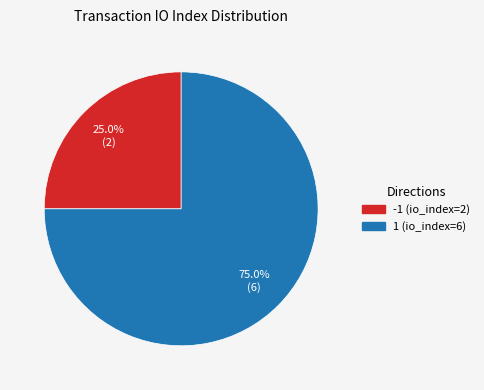

How many segments does this pie chart have?

2